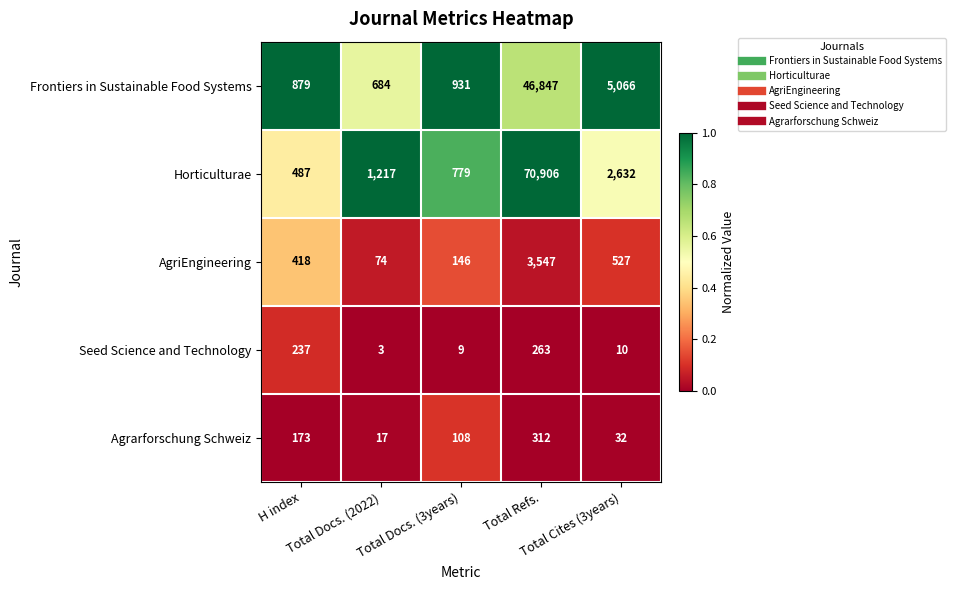

List the series in order of their peak value, highest first.

Horticulturae, Frontiers in Sustainable Food Systems, AgriEngineering, Agrarforschung Schweiz, Seed Science and Technology